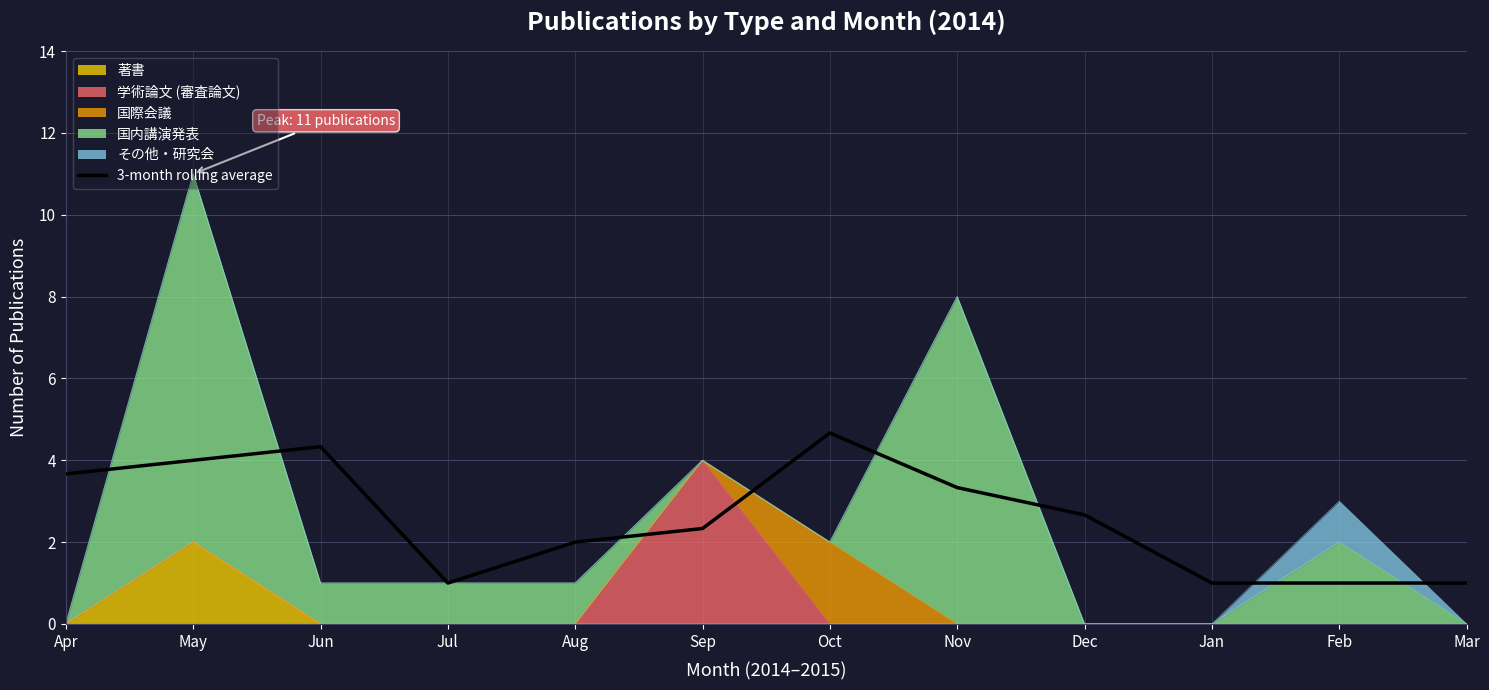

Where is the data nearest to the value 2?

Aug